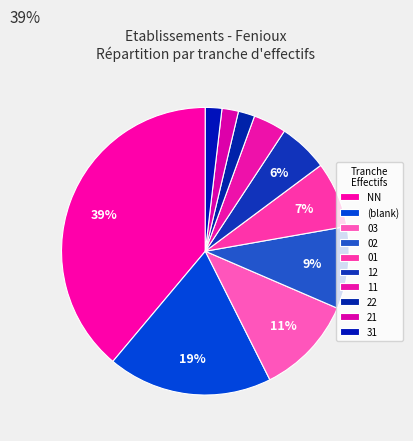

Is there a majority slice in this chart?

No